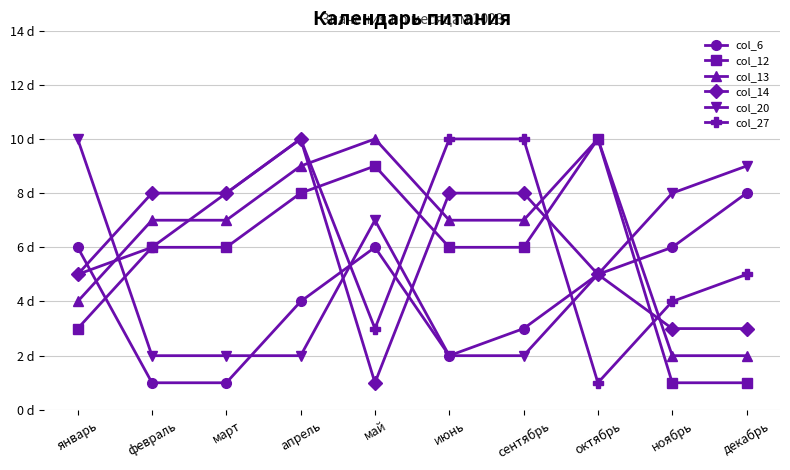

True or false: col_14 has a value of 3 at декабрь.

True